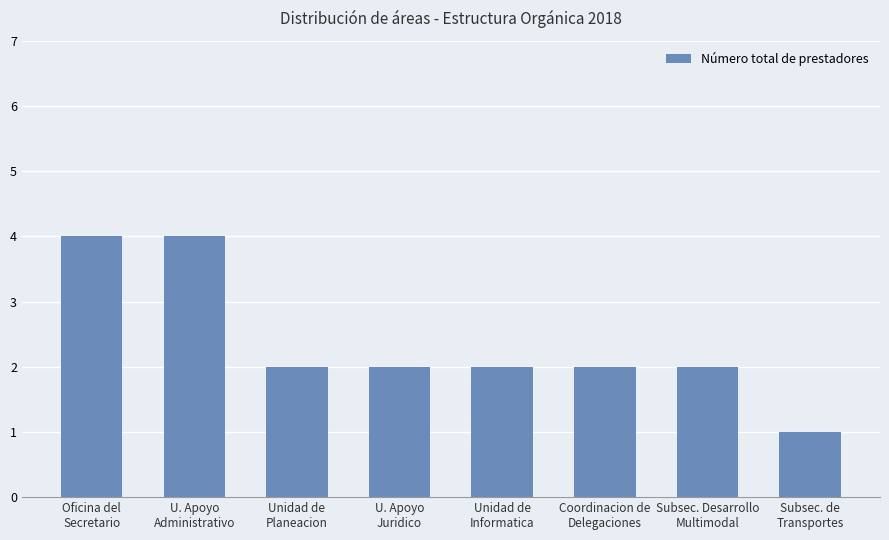

How many bars are there in total?

8